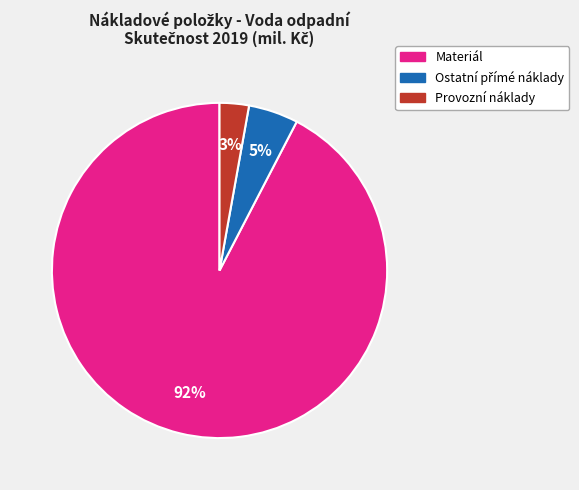

To the nearest percent, what is the average slice percentage?

33%